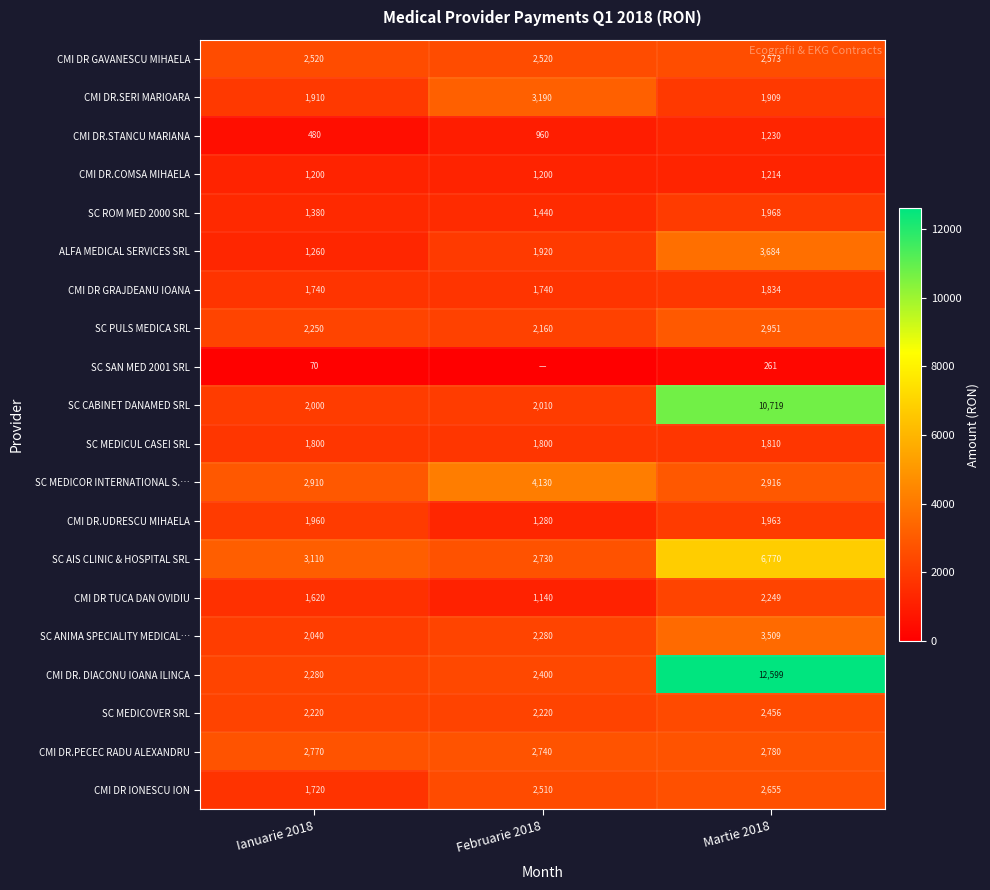

What is the spread (max minus min) of values at Martie 2018?

12338